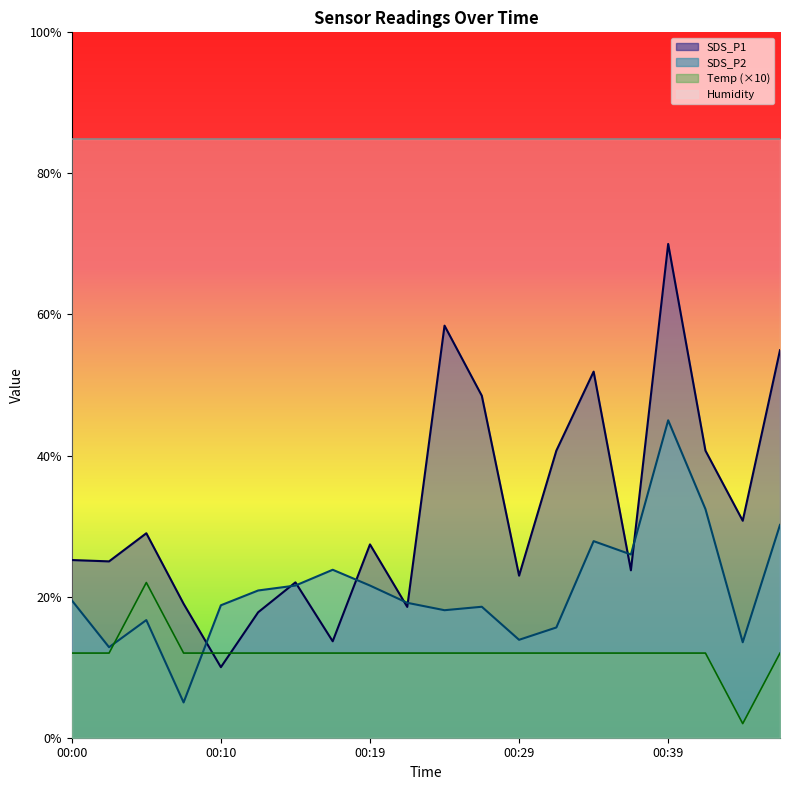

Which category has the lowest value across all series?

00:44